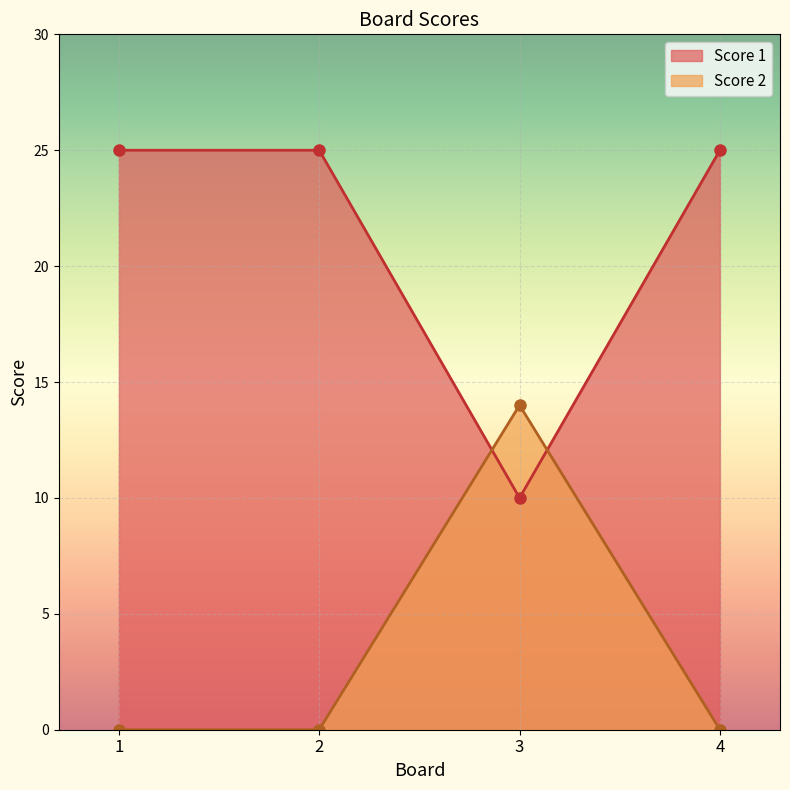

True or false: Score 2 and Score 1 intersect in this chart.

True